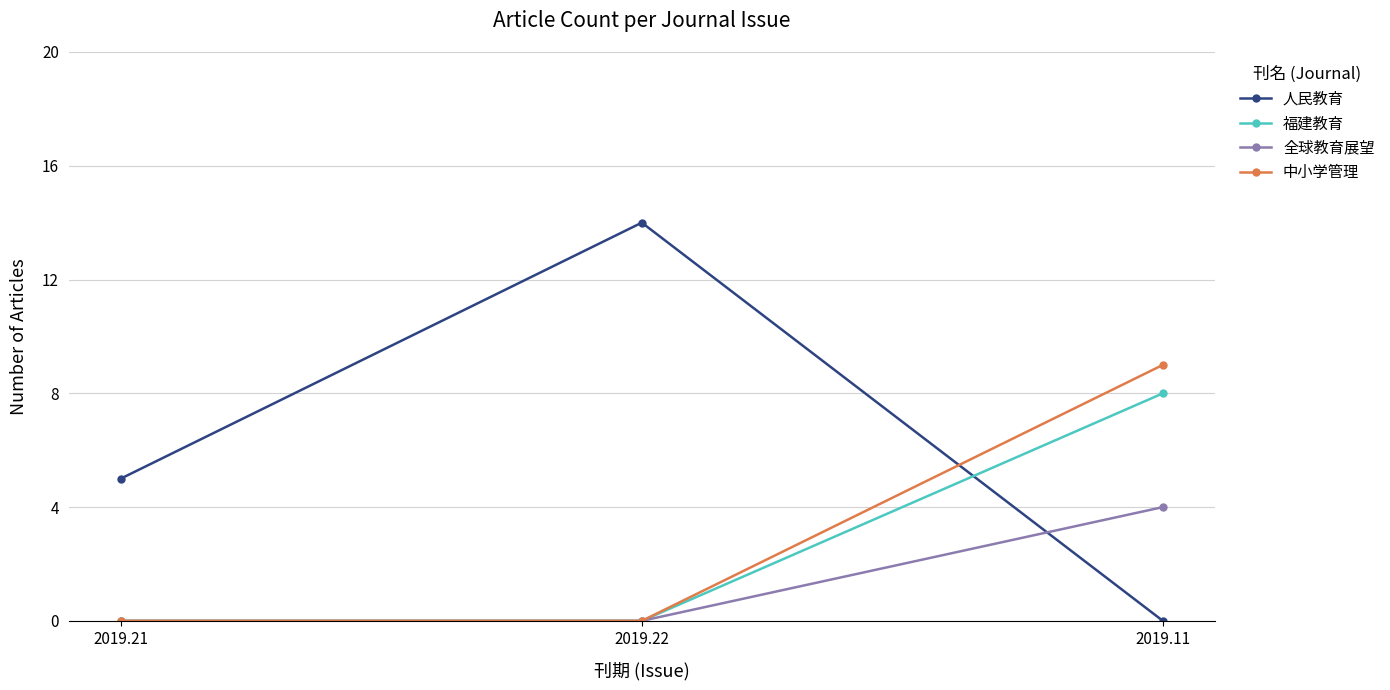

Is it true that 人民教育 equals 0 at 2019.11?

True